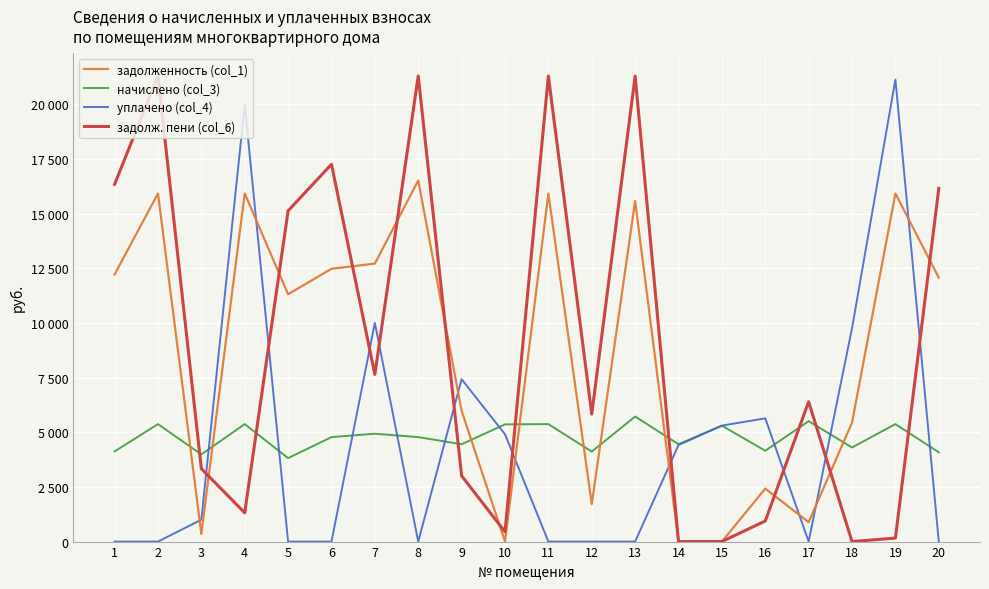

Does the chart display data point markers on the line(s)?

No